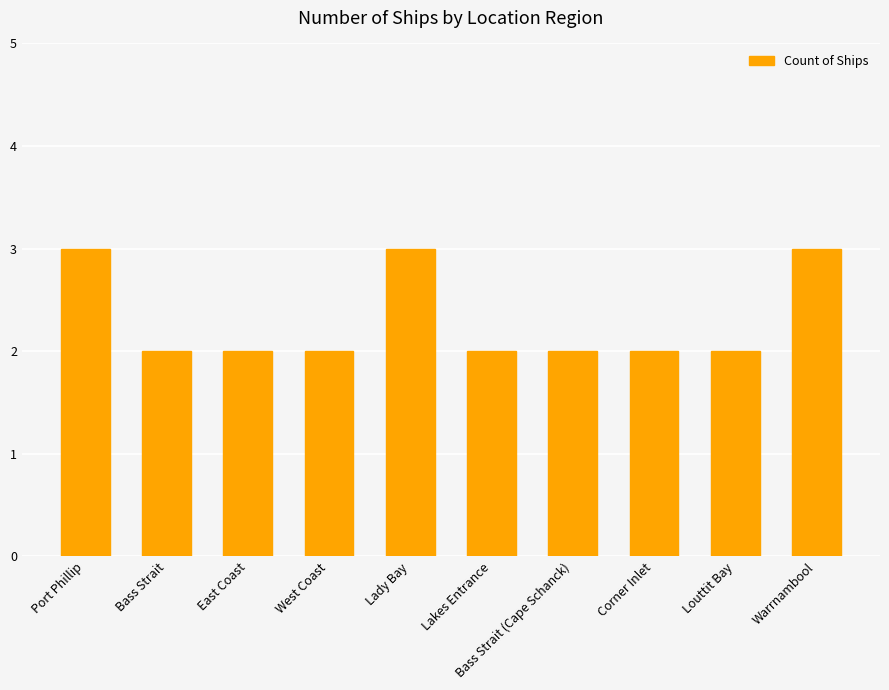

What is the value of the 10th bar from the left?

3